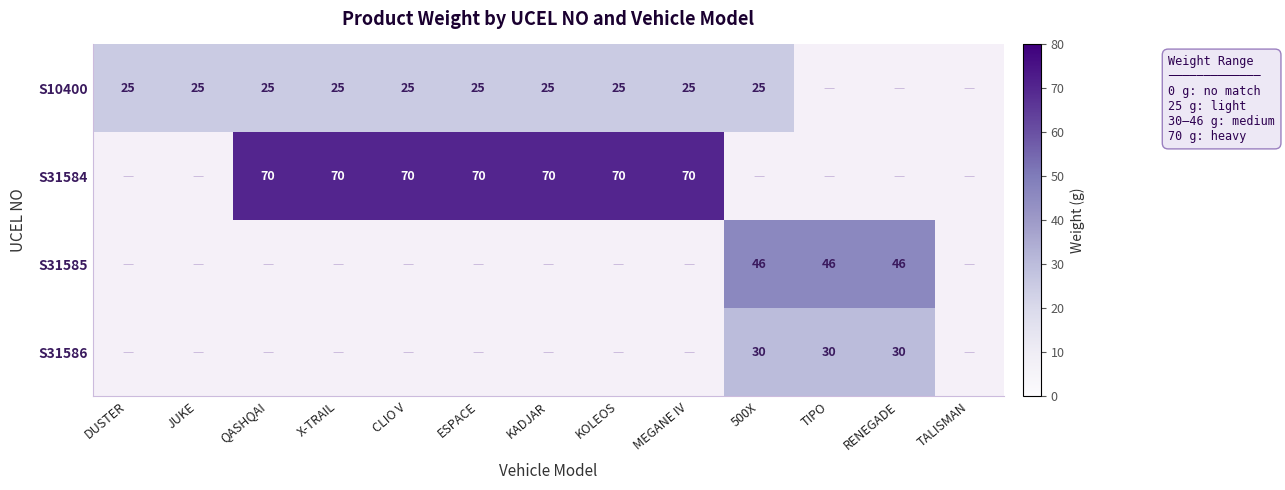

The S31586 series shows 7 at 500X. True or false?

False